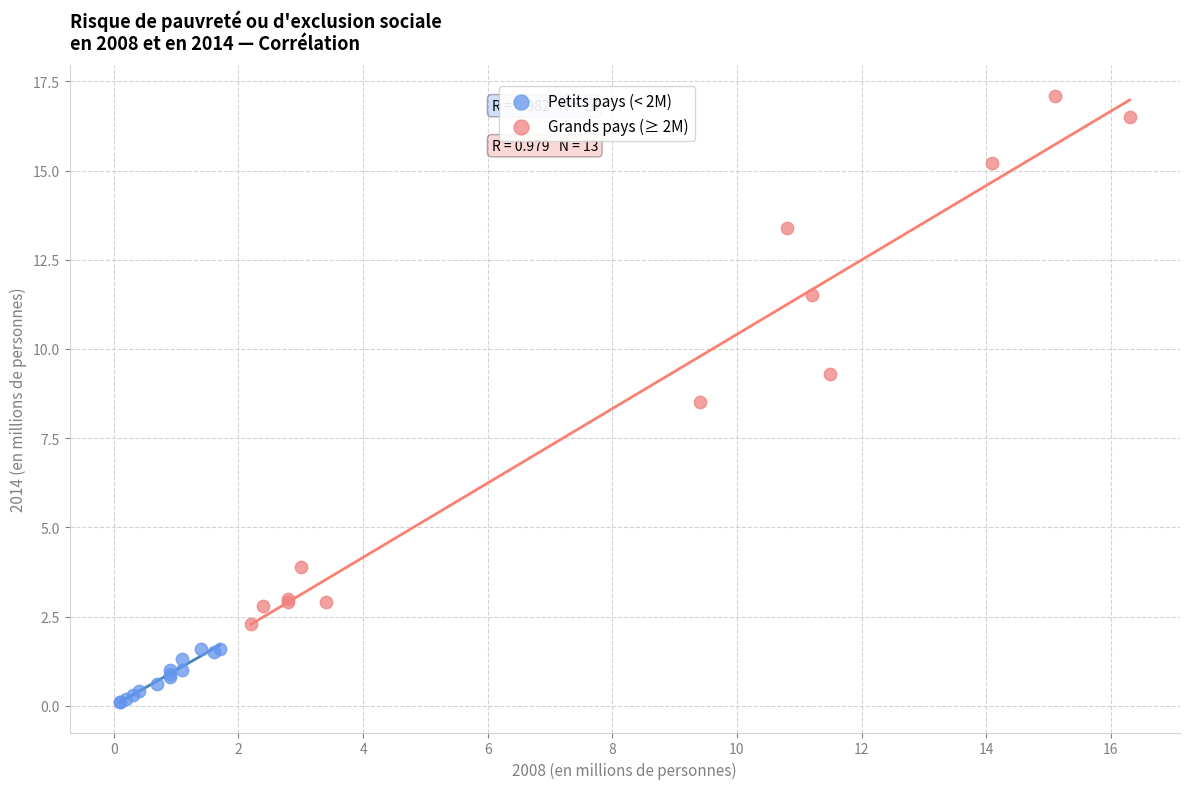

Which series has the widest spread of Y values?

Grands pays (≥ 2M)